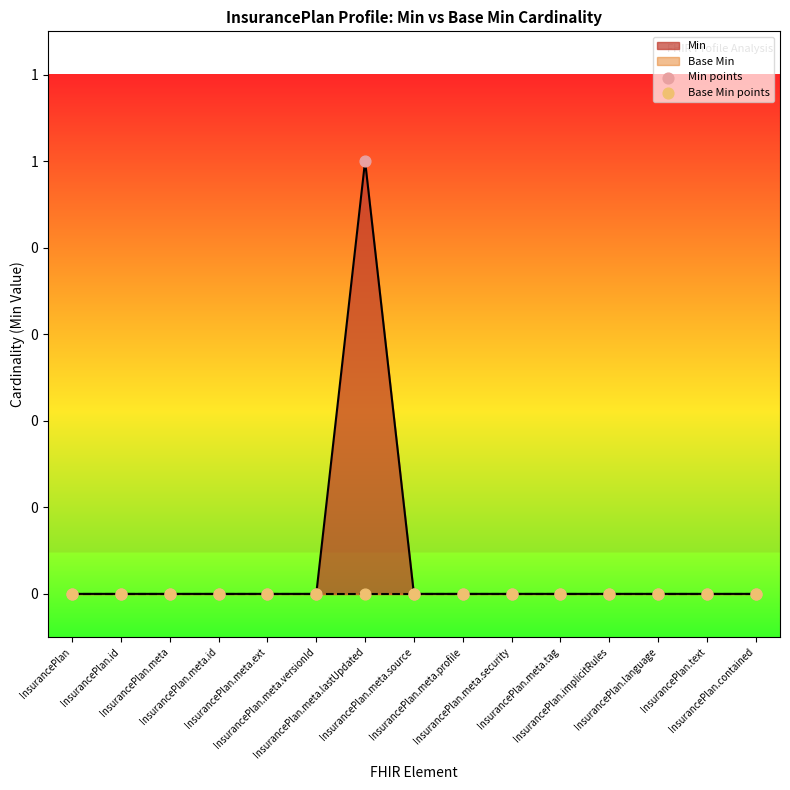

Which series has the widest spread of Y values?

Min points